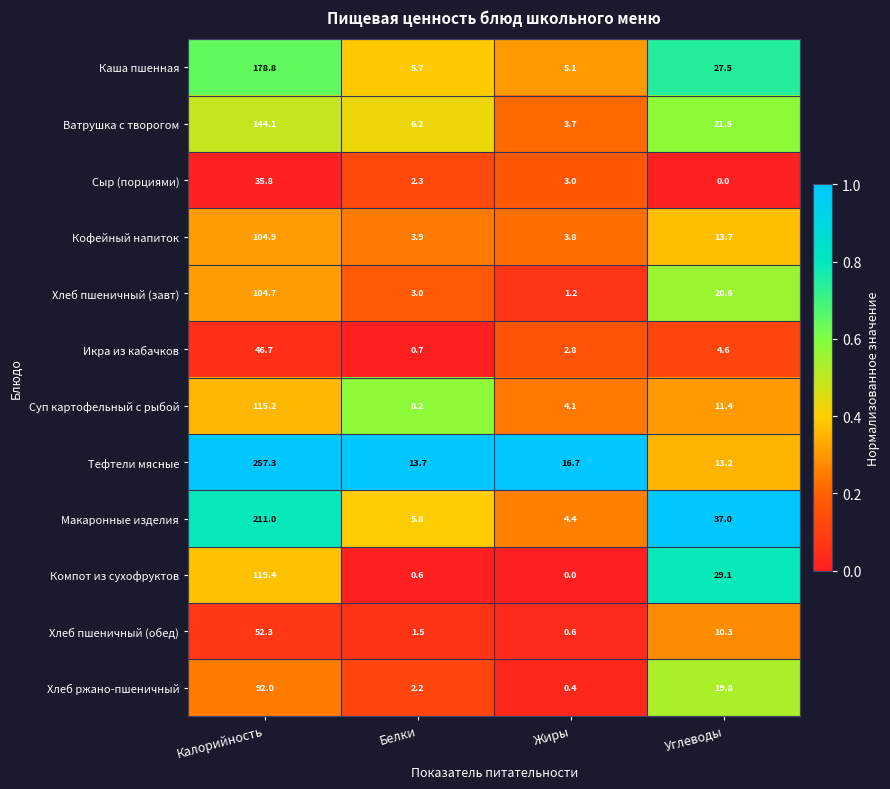

At which category does the chart reach its peak across all series?

Калорийность